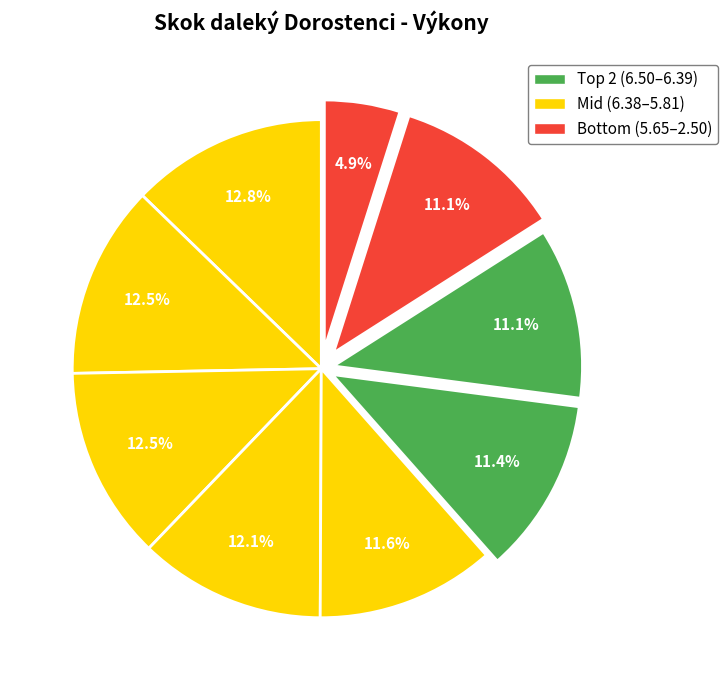

Rank the categories by value from highest to lowest.

Kučera Jakub, Bystroň Jakub, Stráský Vilém, Slouka Filip, Kozubek Jakub, Valášek Jakub, Kukelka Denis, Dymáček František, Zelinka Marek